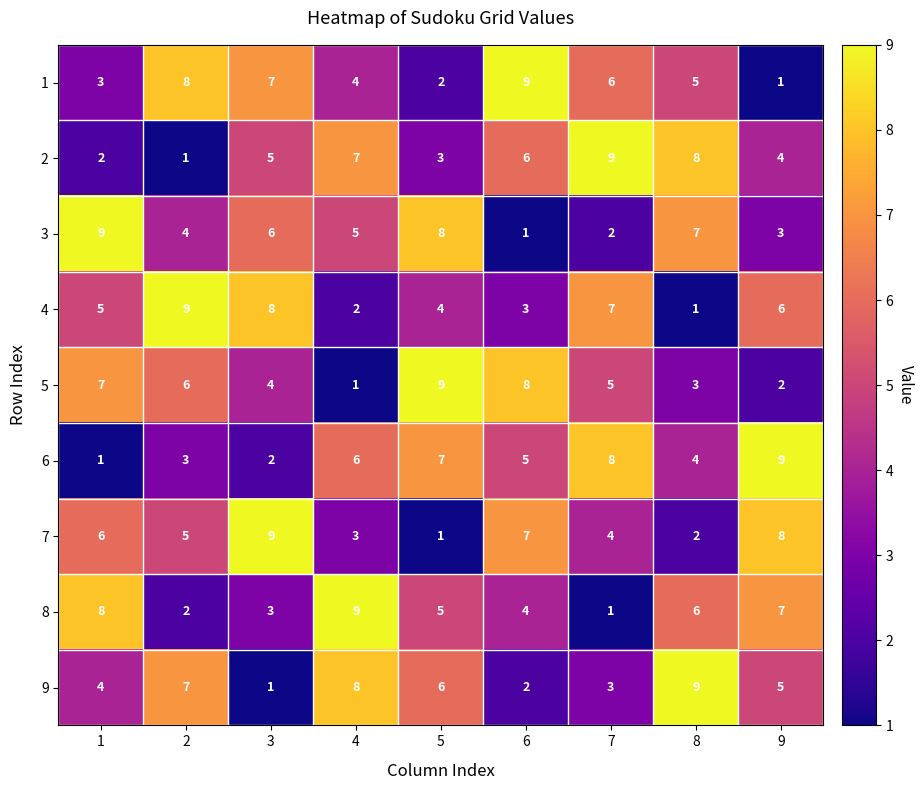

What is the difference between the maximum and minimum values in the 2 series?

8